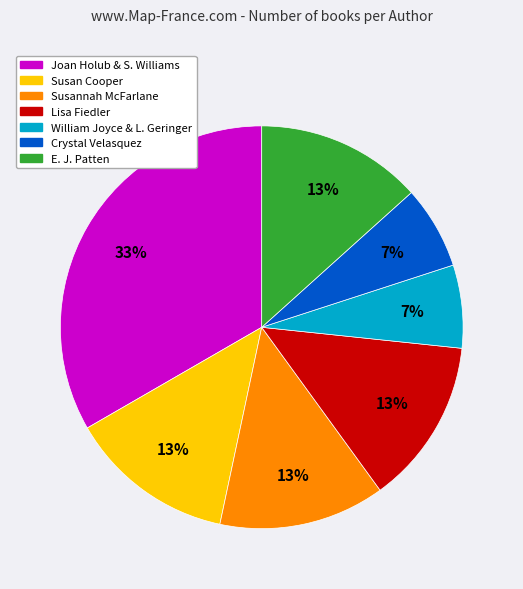

To the nearest percent, what portion does Crystal Velasquez represent?

7%